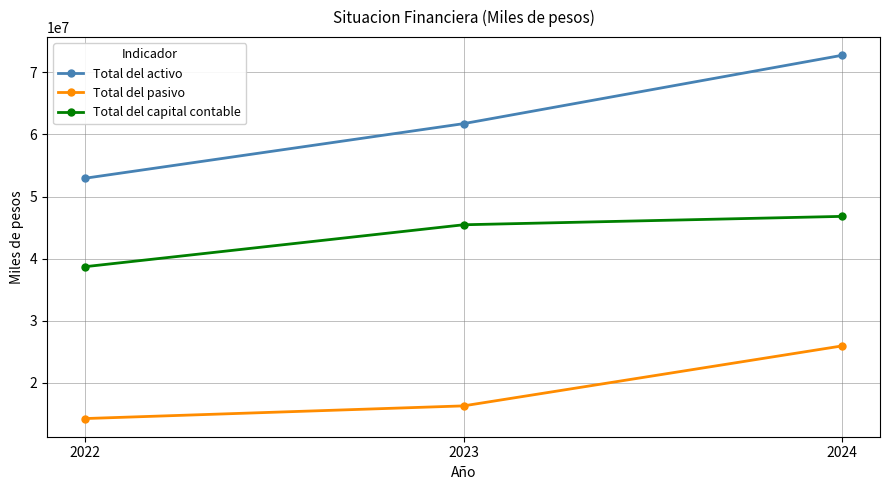

Does the chart have visible grid lines?

Yes